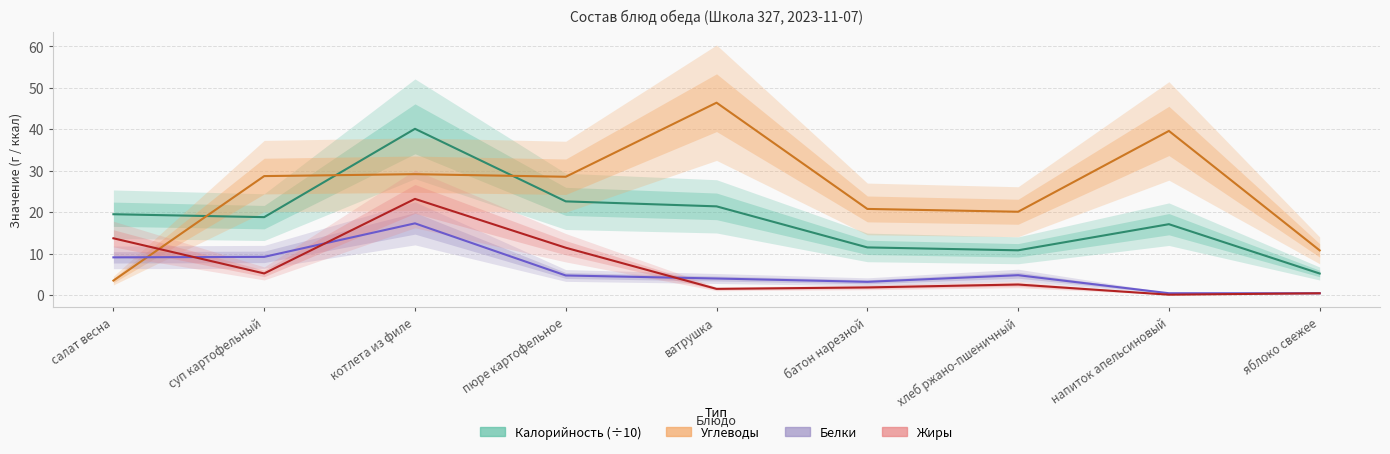

Rank the series by their maximum value, from lowest to highest.

Белки, Жиры, Калорийность (÷10), Углеводы